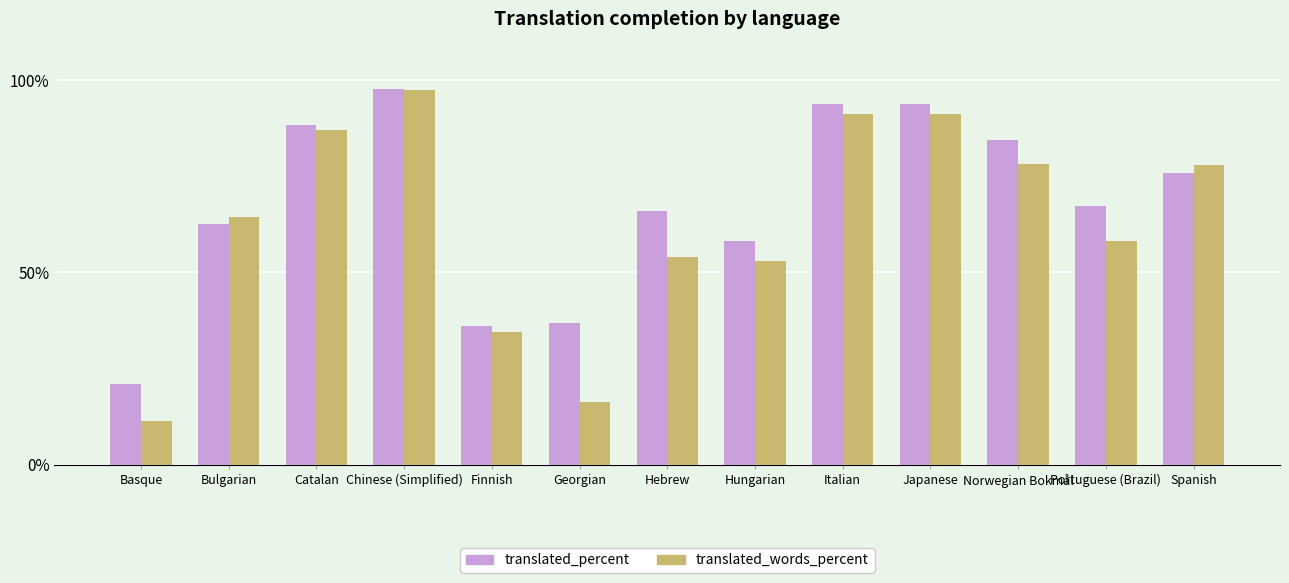

Which series has the largest total across all categories?

translated_percent